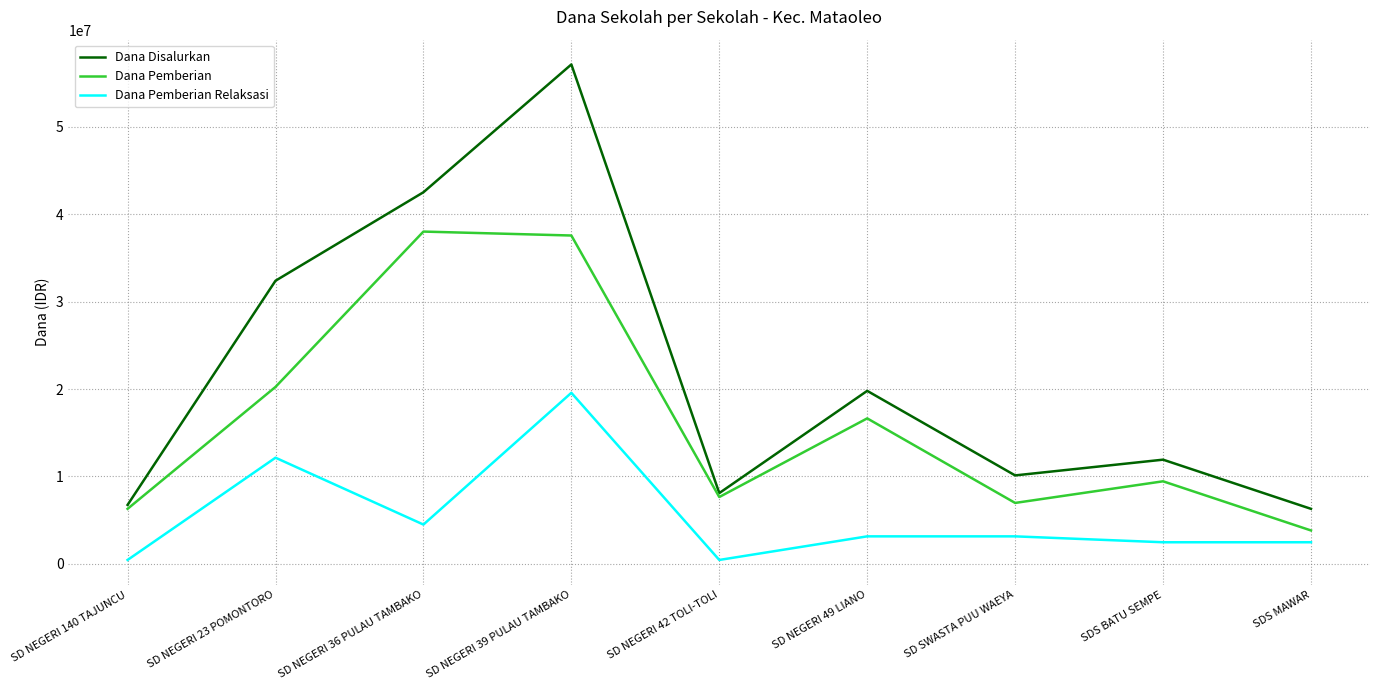

Which series has the largest range (max minus min)?

Dana Disalurkan